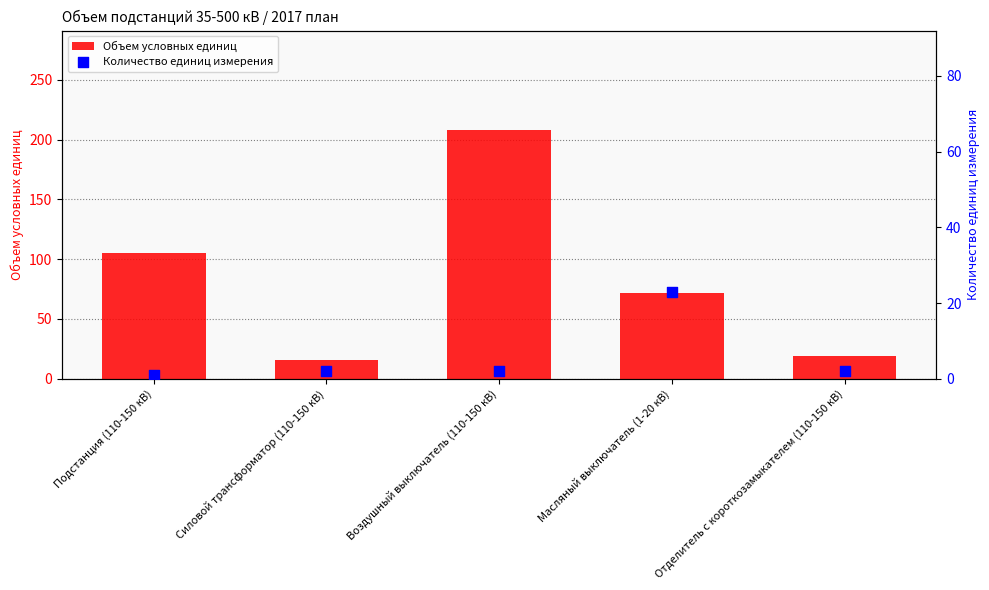

At how many categories does at least one series exceed 52?

3